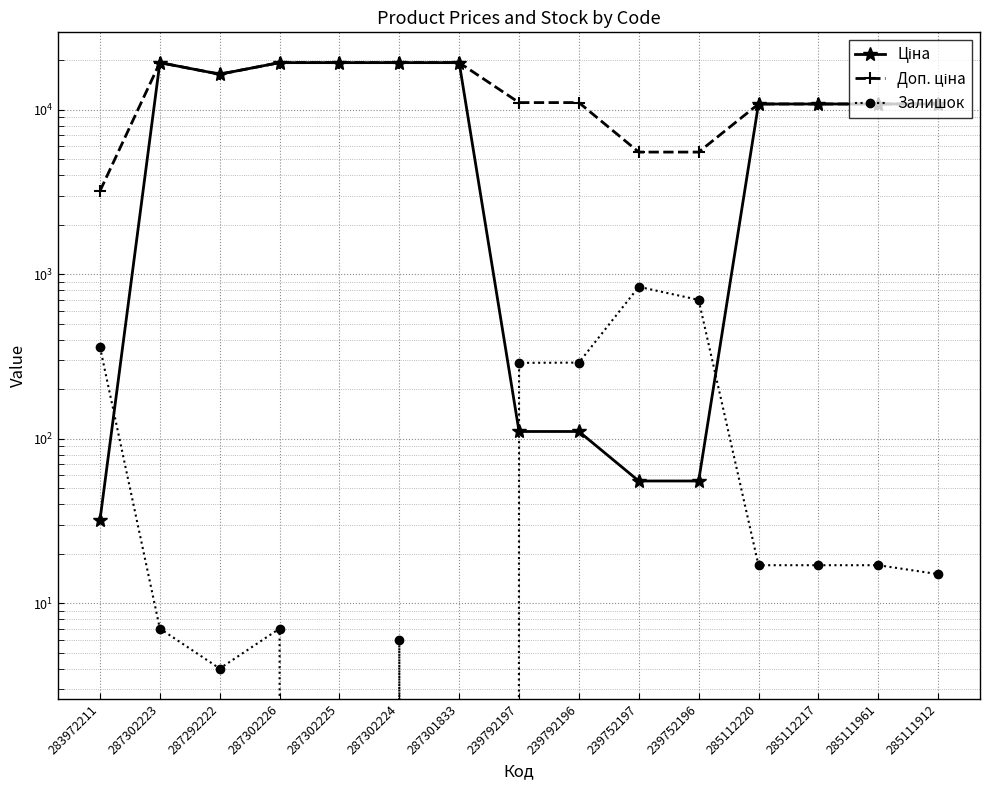

How many distinct data groups are displayed?

3